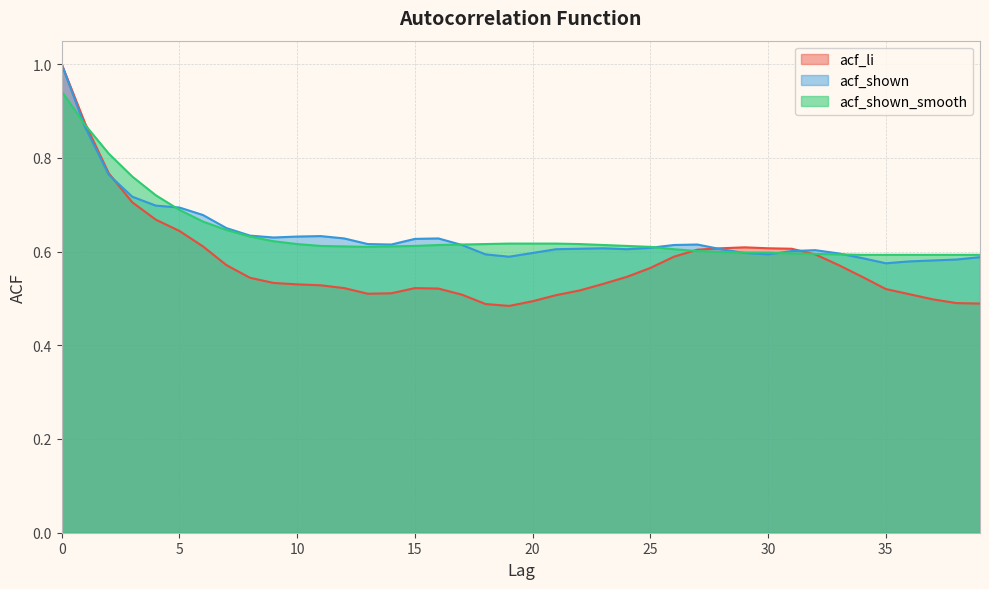

How many lines are shown in the chart?

3